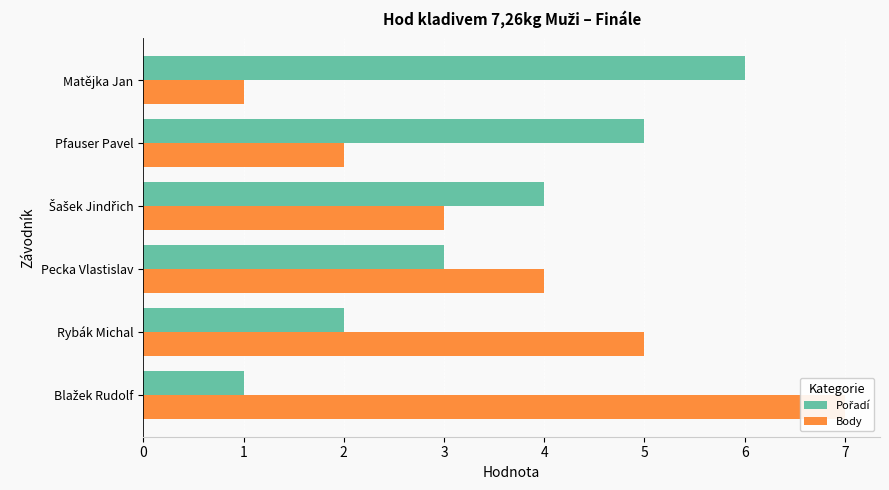

Does the chart contain any negative values?

No